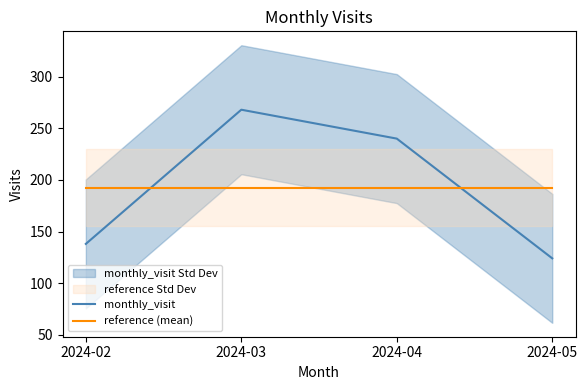

The reference (mean) series shows 42.4 at 2024-04. True or false?

False